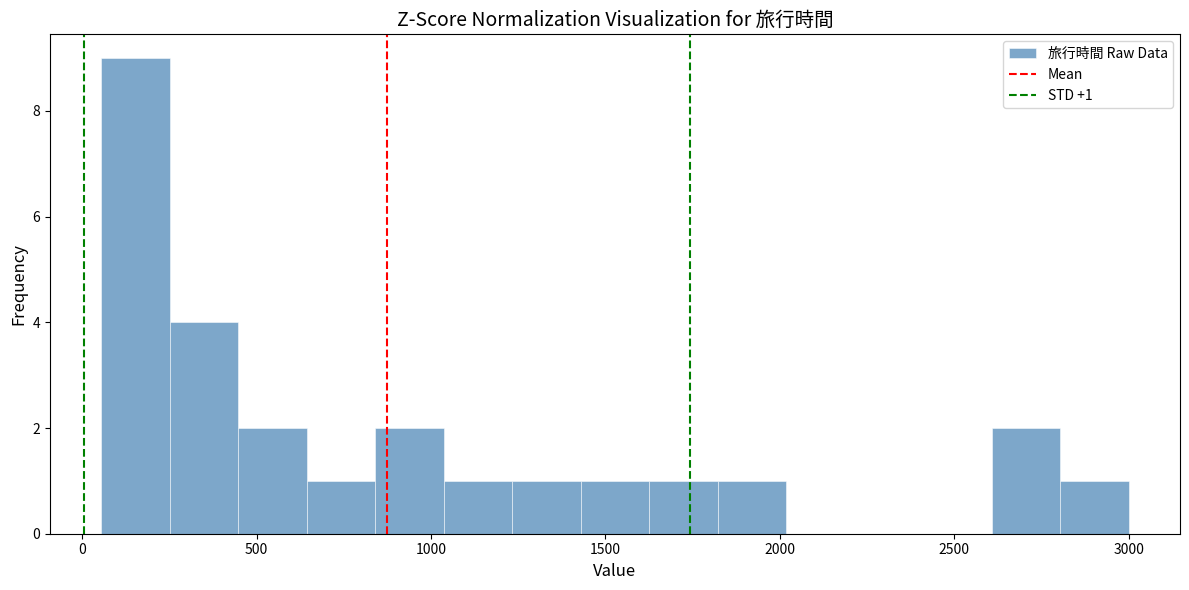

Read against the x-axis, roughly where is the centre of the tallest bar?

150